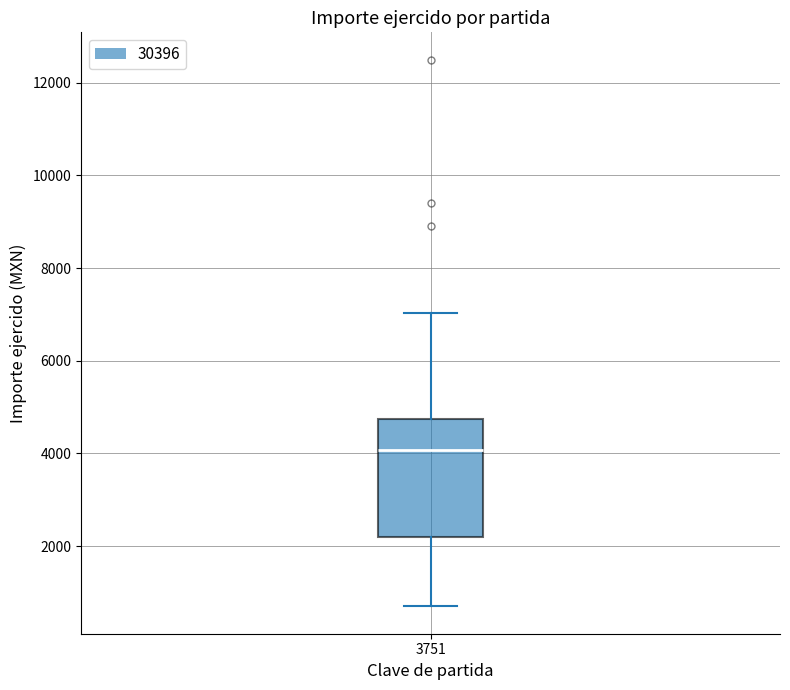

Where does the lower whisker of the box at x = 3751 end on the y-axis? The values are not printed on the chart, so give them approximately, as read against the axis.

800